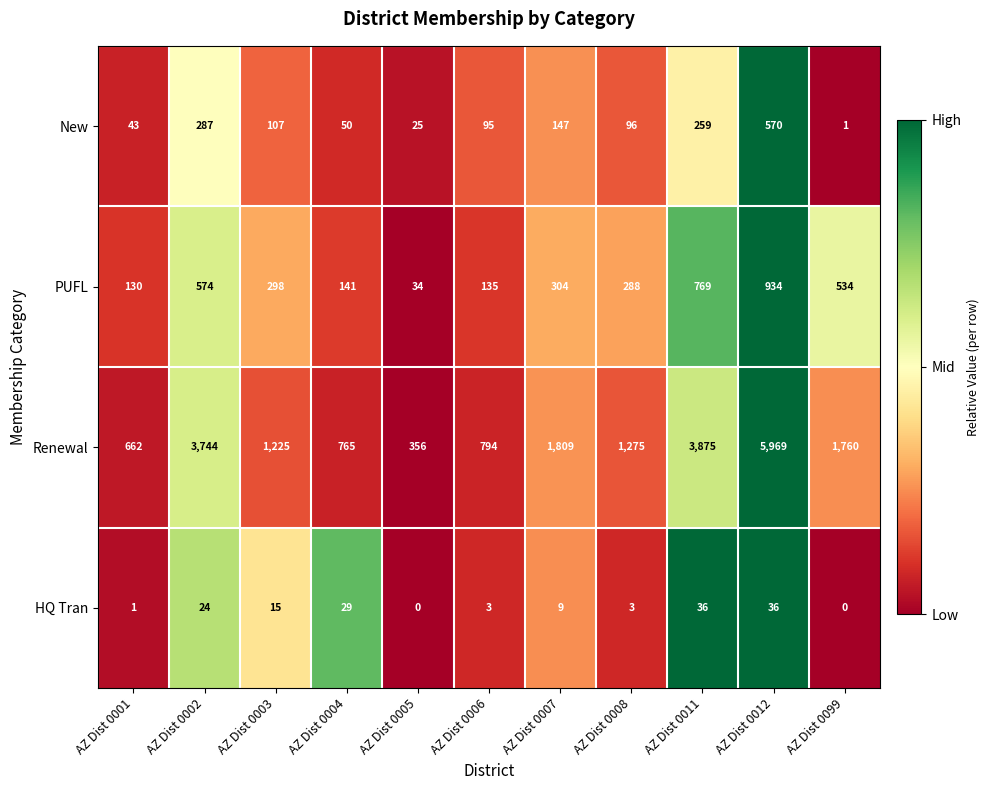

What is the difference between the PUFL values at AZ Dist 0005 and AZ Dist 0006?

101